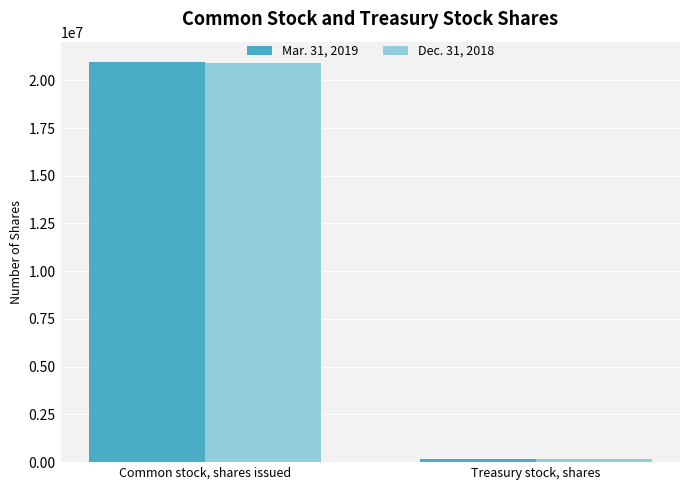

Rank the series by their maximum value, from lowest to highest.

Dec. 31, 2018, Mar. 31, 2019